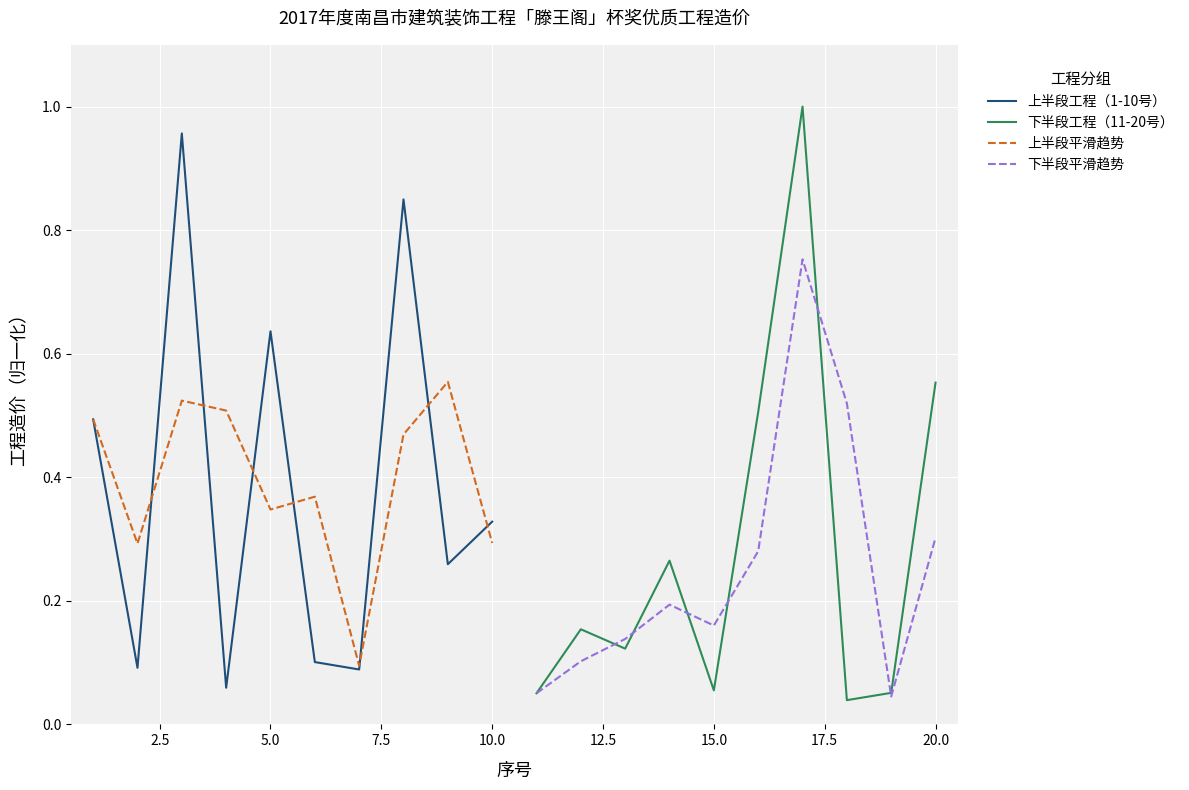

Reading right to left, list all the values displayed in this chart.

上半段工程（1-10号）: 0.3	0.3	0.8	0.1	0.1	0.6	0.1	1.0	0.1	0.5
下半段工程（11-20号）: 0.6	0.1	0.0	1.0	0.5	0.1	0.3	0.1	0.2	0.1
上半段平滑趋势: 0.3	0.6	0.5	0.1	0.4	0.3	0.5	0.5	0.3	0.5
下半段平滑趋势: 0.3	0.0	0.5	0.8	0.3	0.2	0.2	0.1	0.1	0.1